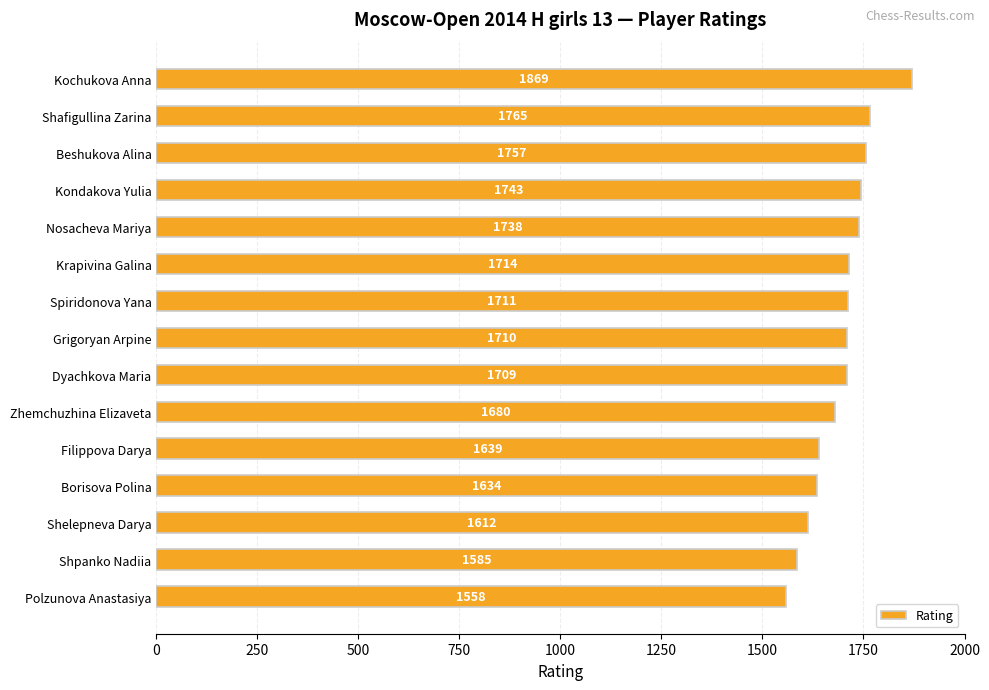

How many data points does each series have?

15